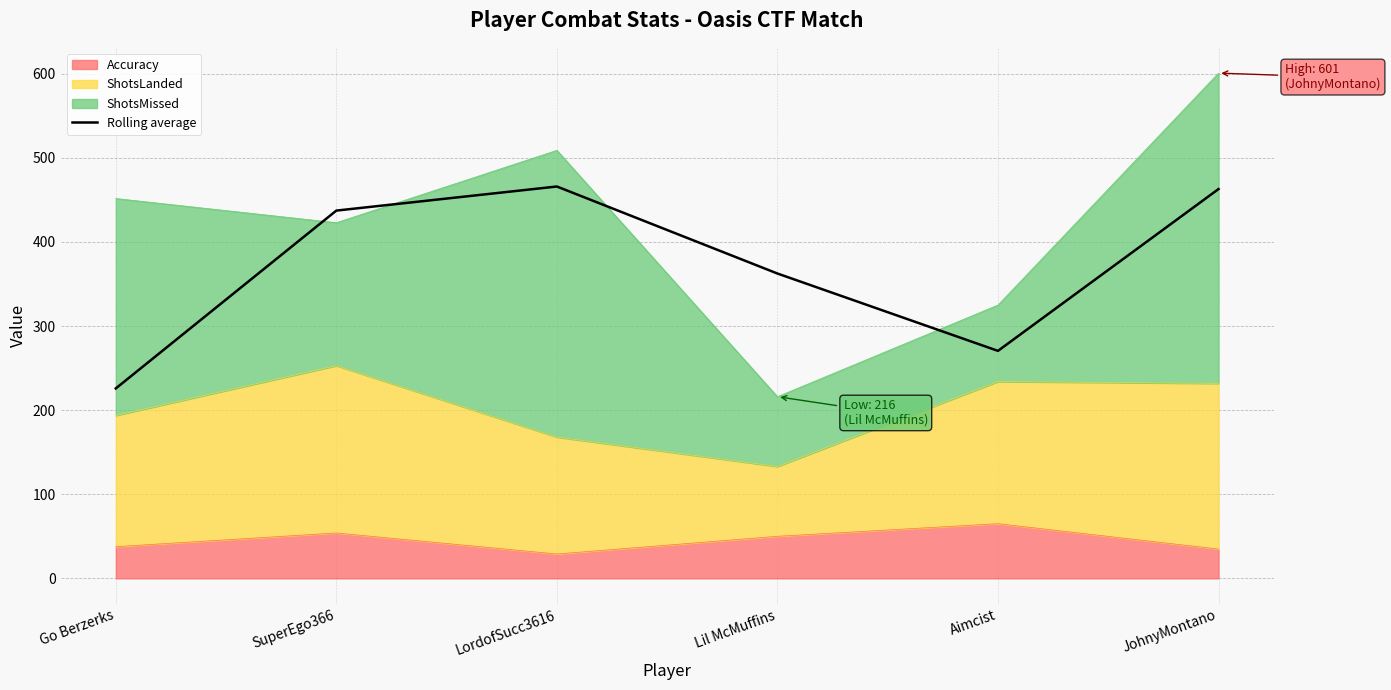

Rank the categories by value from lowest to highest.

Go Berzerks, Aimcist, Lil McMuffins, SuperEgo366, JohnyMontano, LordofSucc3616